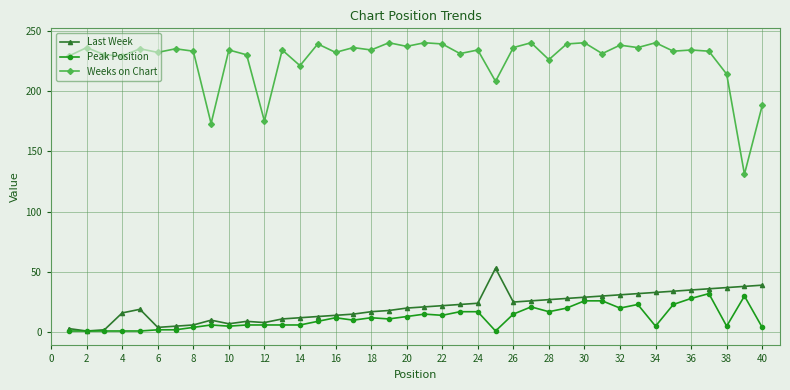

True or false: Peak Position has more than 1 interior local peaks.

True